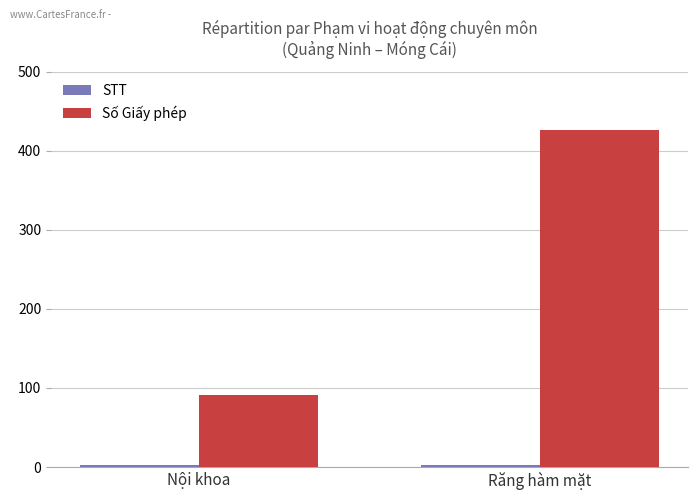

How many groups of bars are there?

2